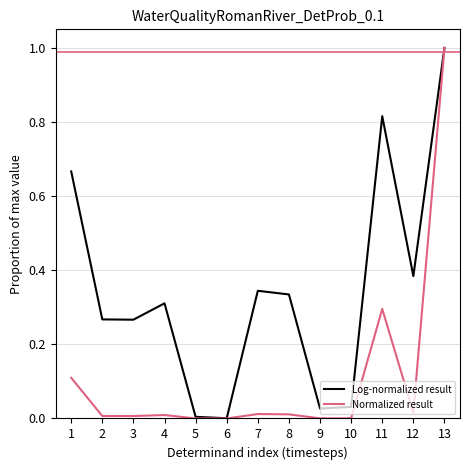

What is the maximum value for Log-normalized result?

1.0